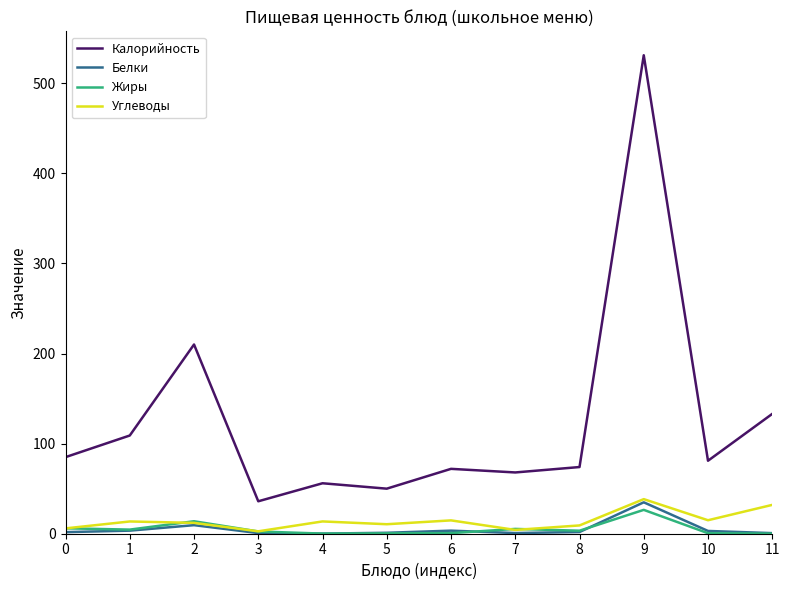

Which category has the highest value in the Калорийность series?

9